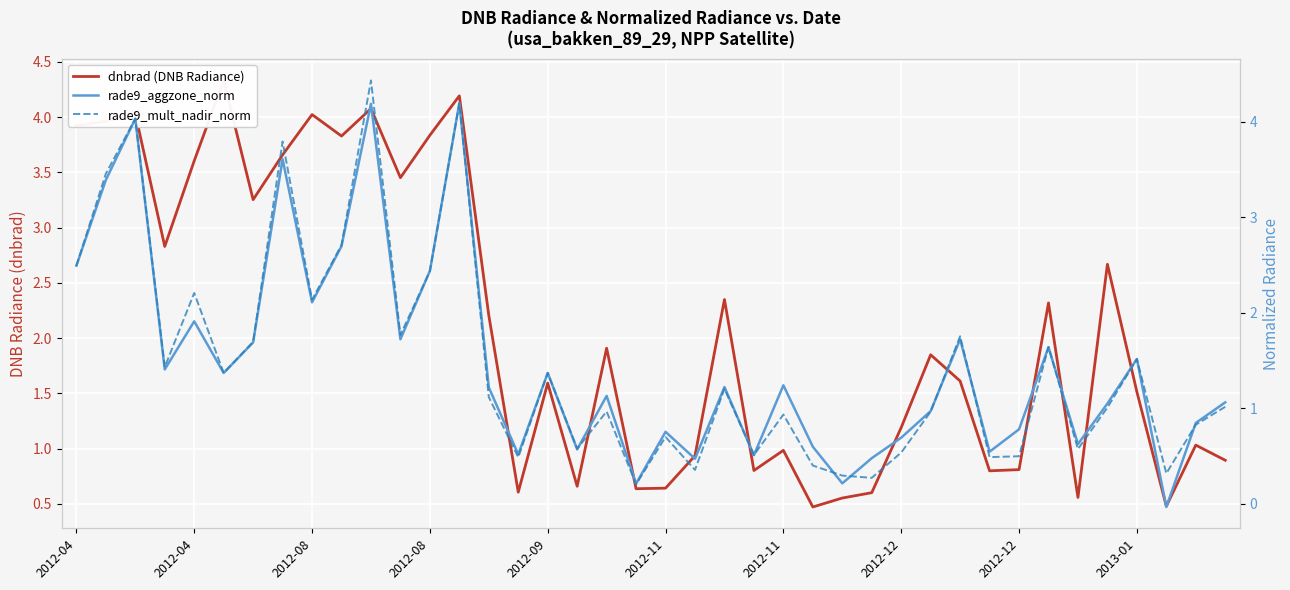

How many times do rade9_mult_nadir_norm and rade9_aggzone_norm cross each other?

12